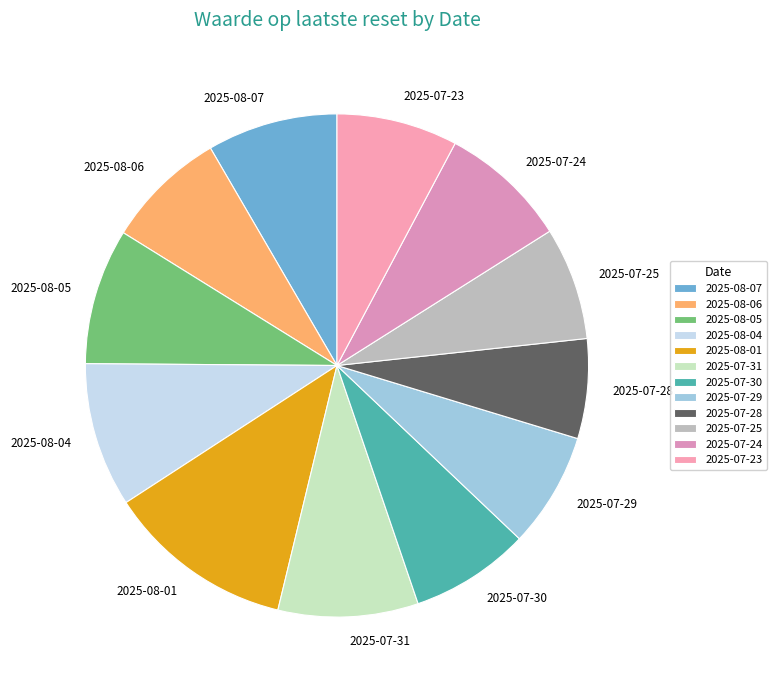

What is the ratio of the value at 2025-08-04 to the value at 2025-08-01?

0.8